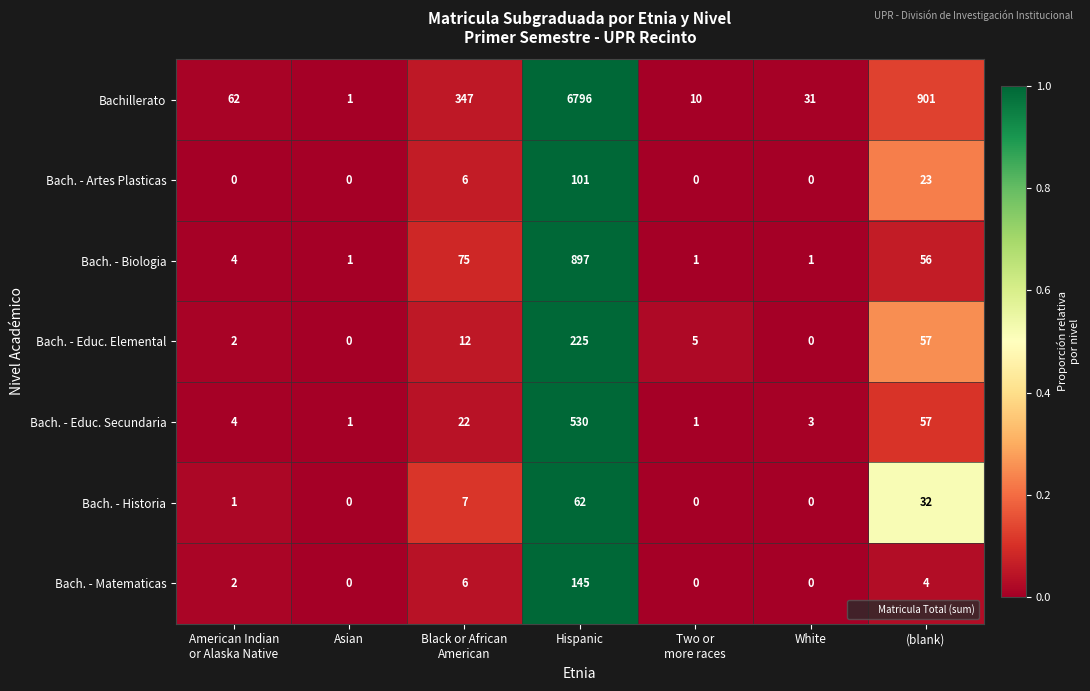

What is the greatest value displayed?

6796